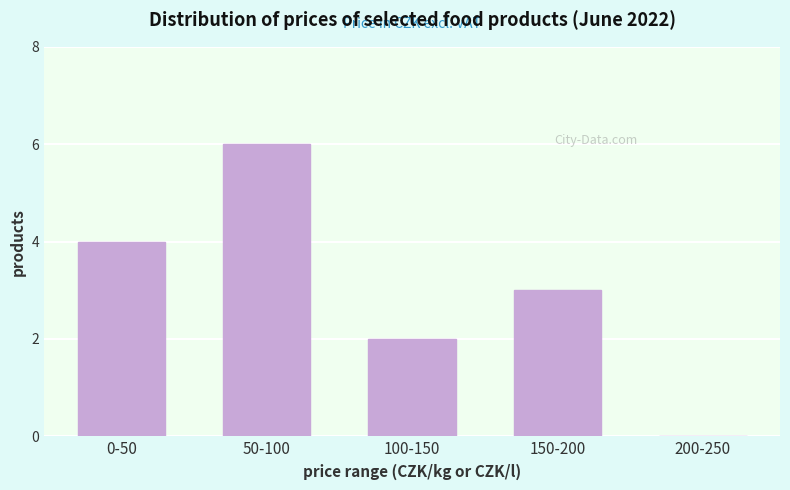

Reading right to left, list all the values displayed in this chart.

200-250=0	150-200=3	100-150=2	50-100=6	0-50=4